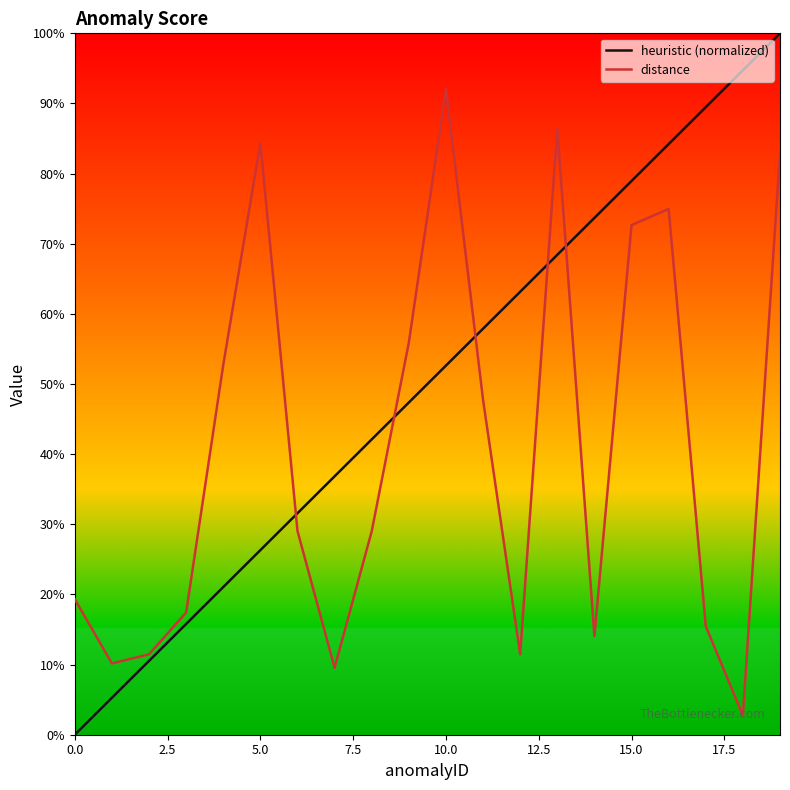

What are all the series names shown in the legend?

heuristic (normalized), distance